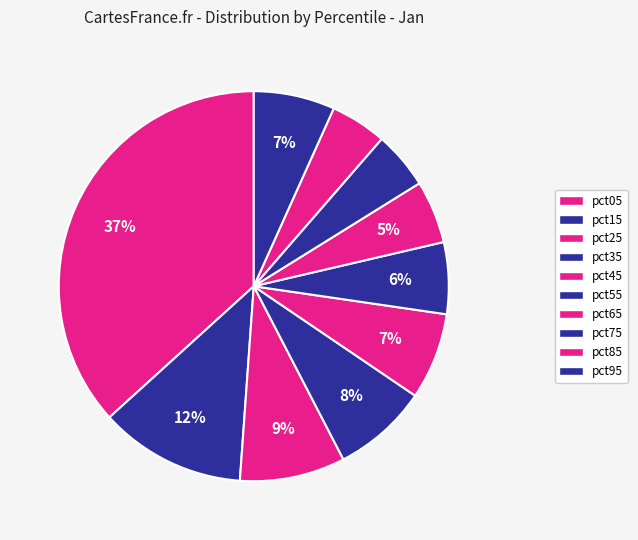

Is it true that pct15 is 12% of the pie?

True